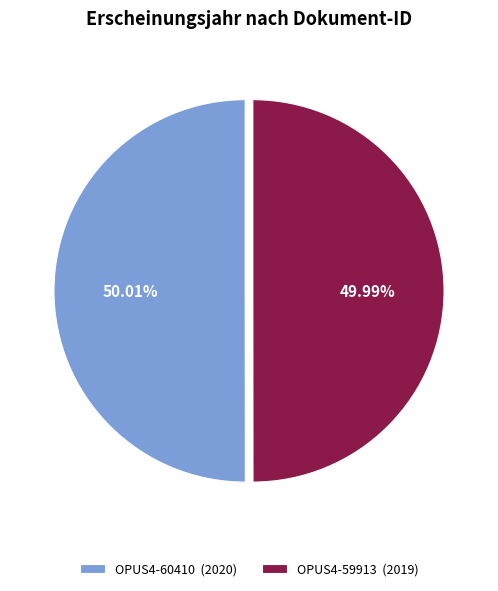

Does any single category account for the majority?

Yes